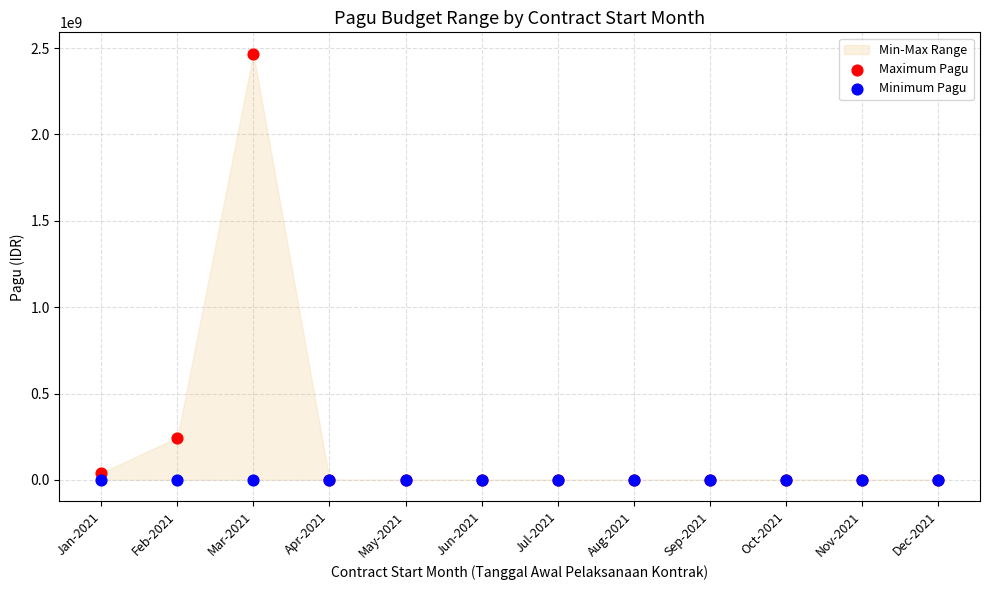

Across all series, what Y value is closest to 1233838806?

245000000